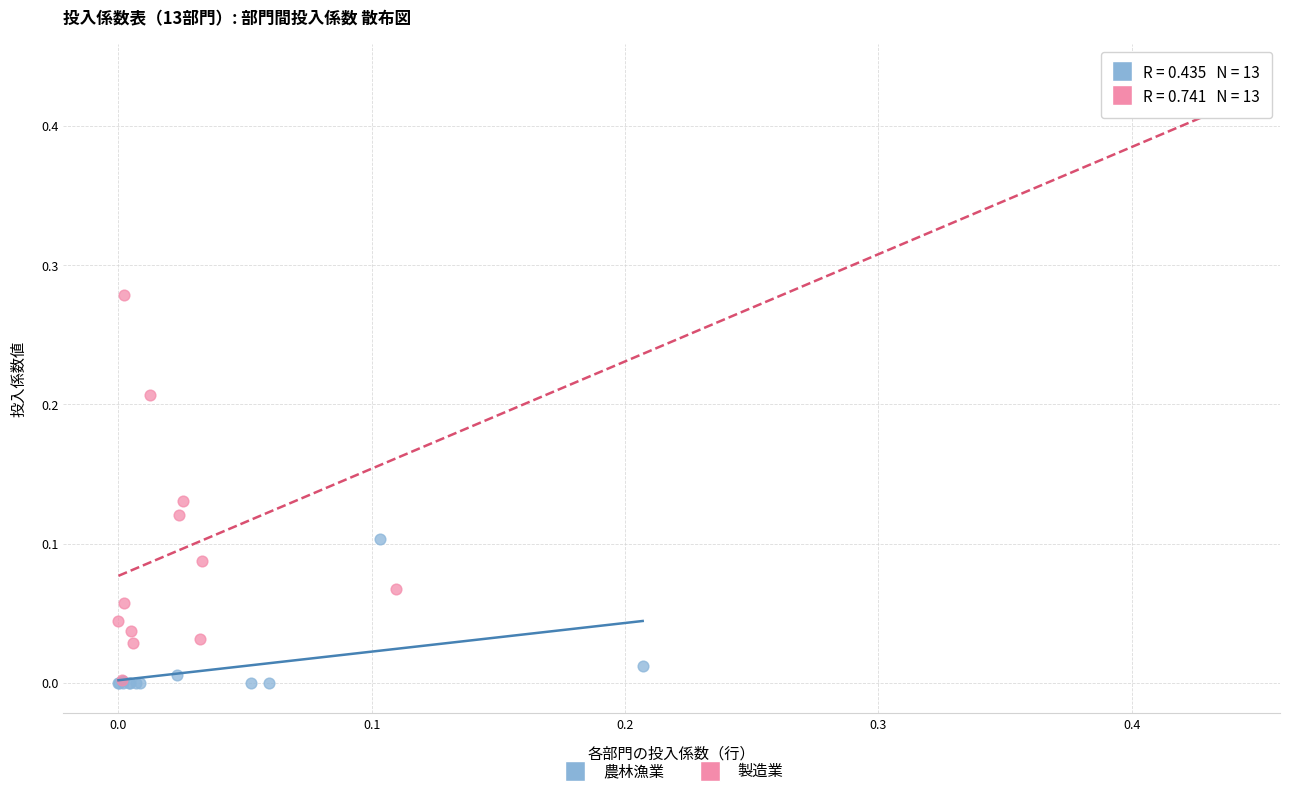

Which series reaches the maximum Y coordinate?

製造業